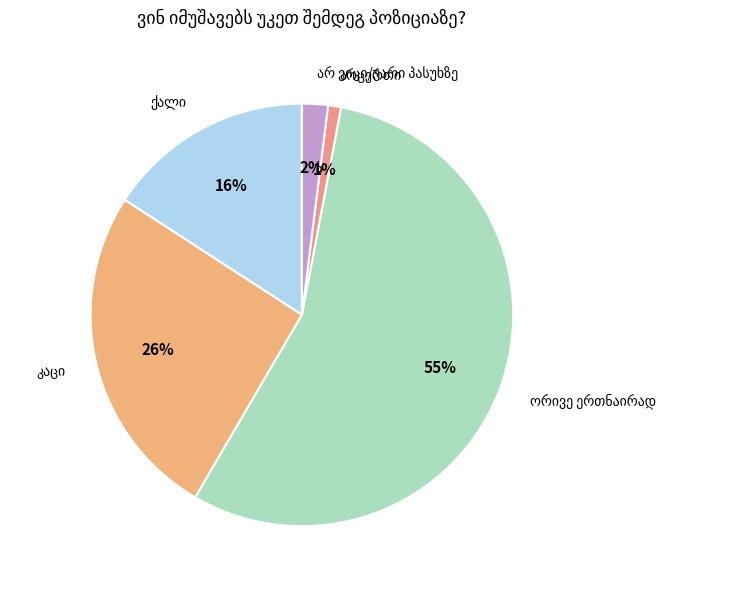

Is there any slice that represents more than half of the pie?

Yes